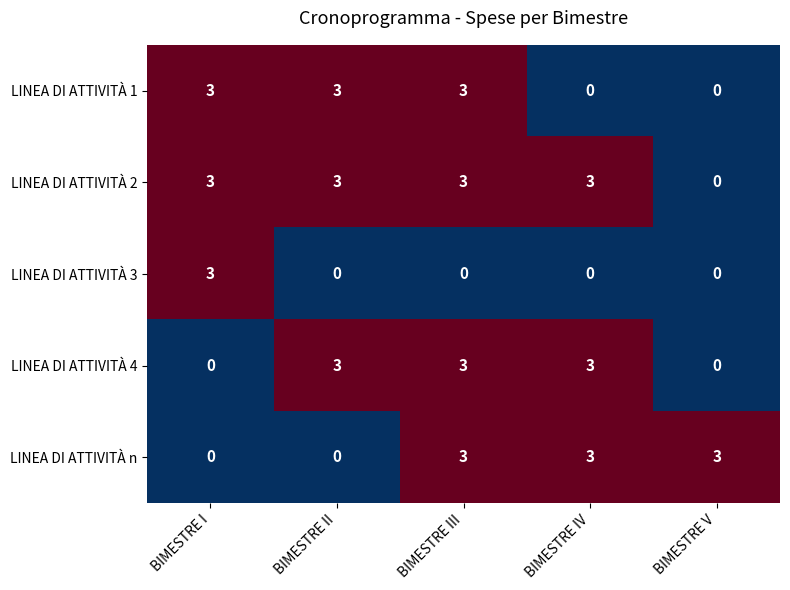

The LINEA DI ATTIVITÀ 4 series shows -2 at BIMESTRE V. True or false?

False